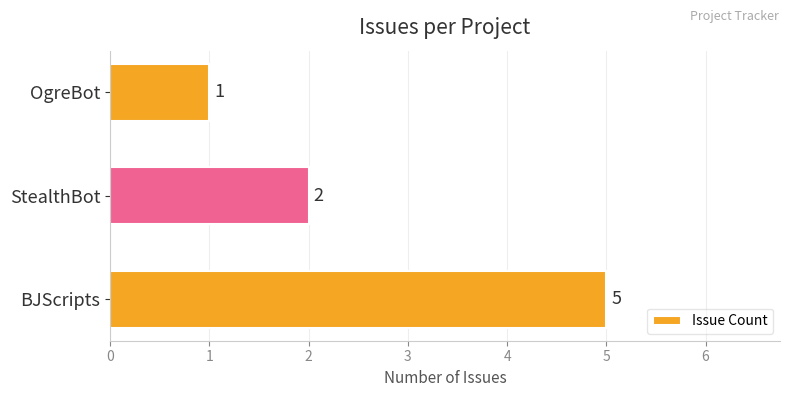

How many values are between 1 and 5?

3